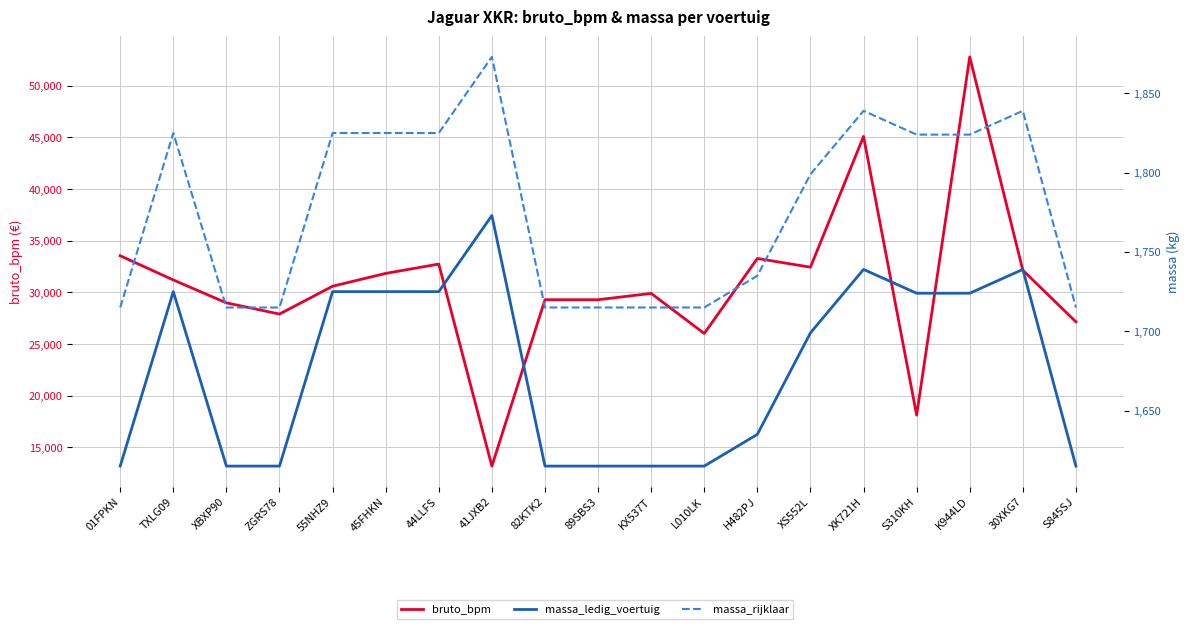

True or false: massa_ledig_voertuig has a value of 1724 at S310KH.

True